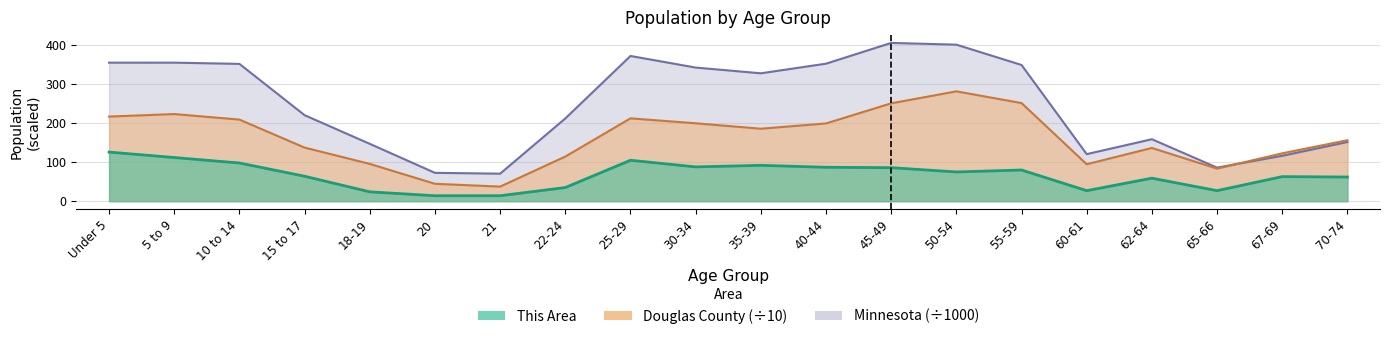

Between 62-64 and 70-74, which series saw the biggest shift?

Douglas County